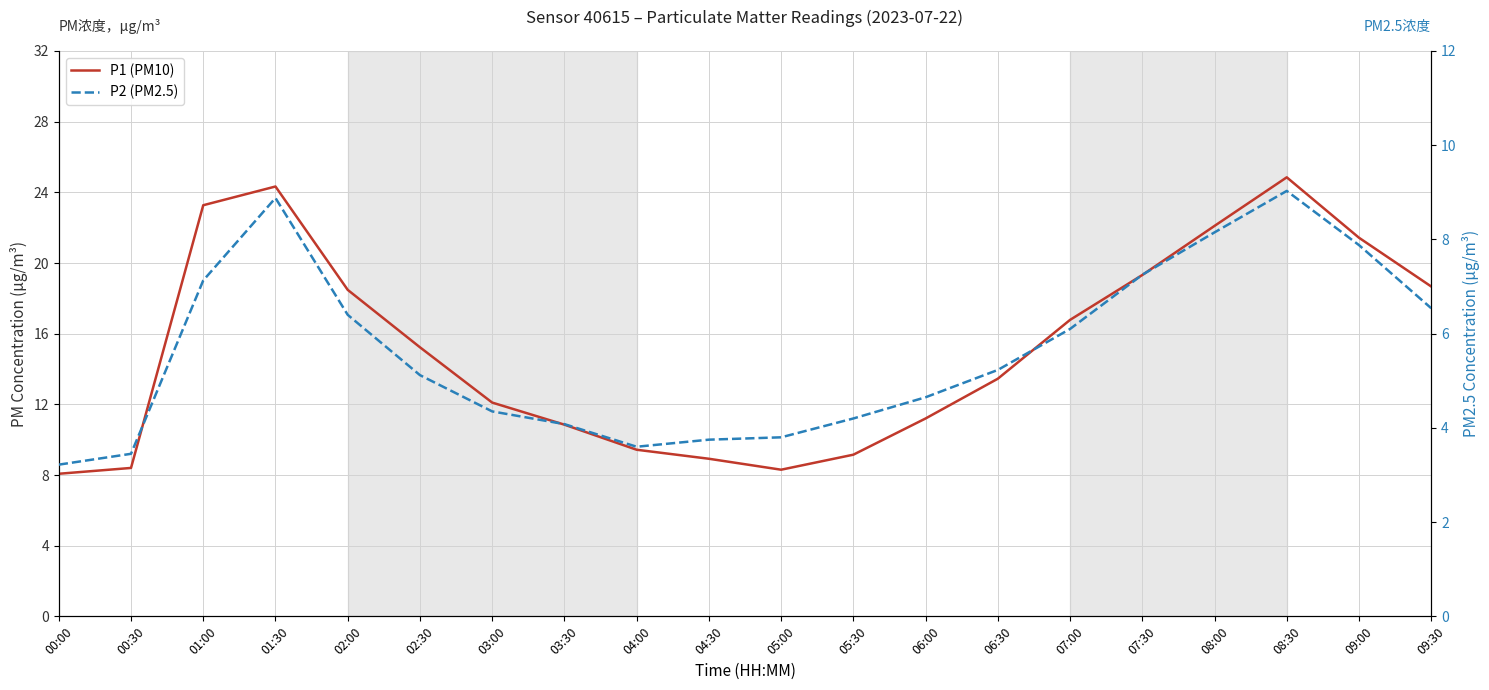

Where is P2 (PM2.5) nearest to the value 6?

07:00